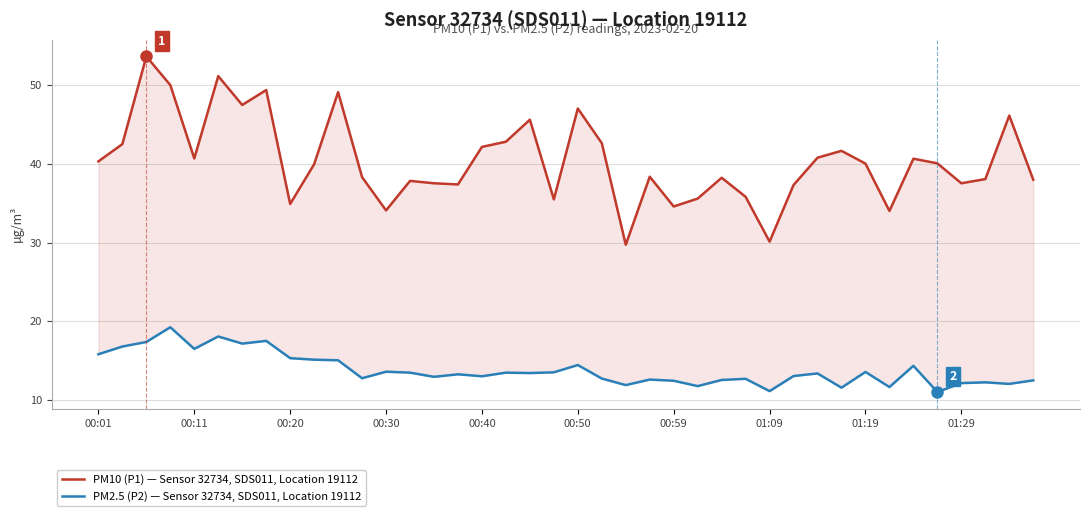

Reading right to left, list all the values displayed in this chart.

PM10 (P1) — Sensor 32734, SDS011, Location 19112: 38.0	46.1	38.1	37.5	40.1	40.7	34.0	40.0	41.7	40.8	37.3	30.1	35.8	38.2	35.6	34.6	38.4	29.7	42.6	47.0	35.5	45.6	42.8	42.2	37.4	37.5	37.9	34.1	38.3	49.1	40.0	34.9	49.4	47.5	51.2	40.7	50.0	53.7	42.5	40.3
PM2.5 (P2) — Sensor 32734, SDS011, Location 19112: 12.5	12.1	12.2	12.2	11.0	14.3	11.7	13.6	11.6	13.4	13.1	11.1	12.7	12.6	11.8	12.4	12.6	11.9	12.7	14.4	13.5	13.4	13.5	13.0	13.3	12.9	13.5	13.6	12.8	15.1	15.1	15.3	17.5	17.2	18.1	16.5	19.2	17.4	16.8	15.8